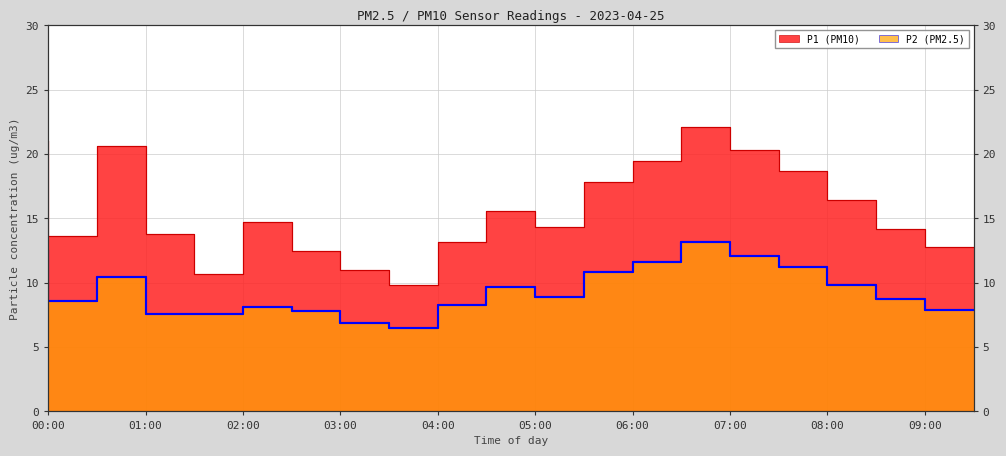

What is the average value of the P1 series?

15.6